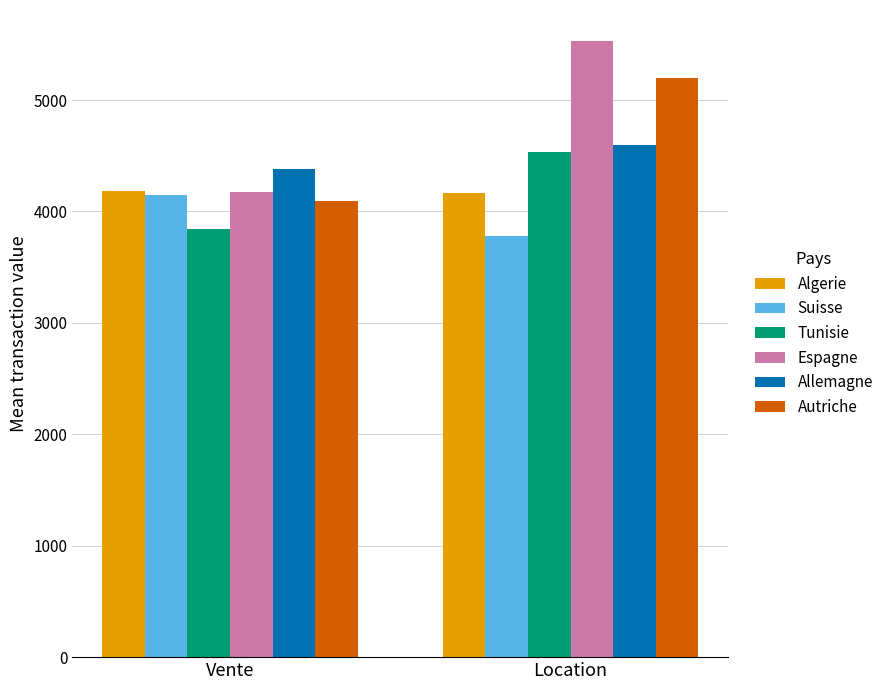

How many bars are there in total?

12